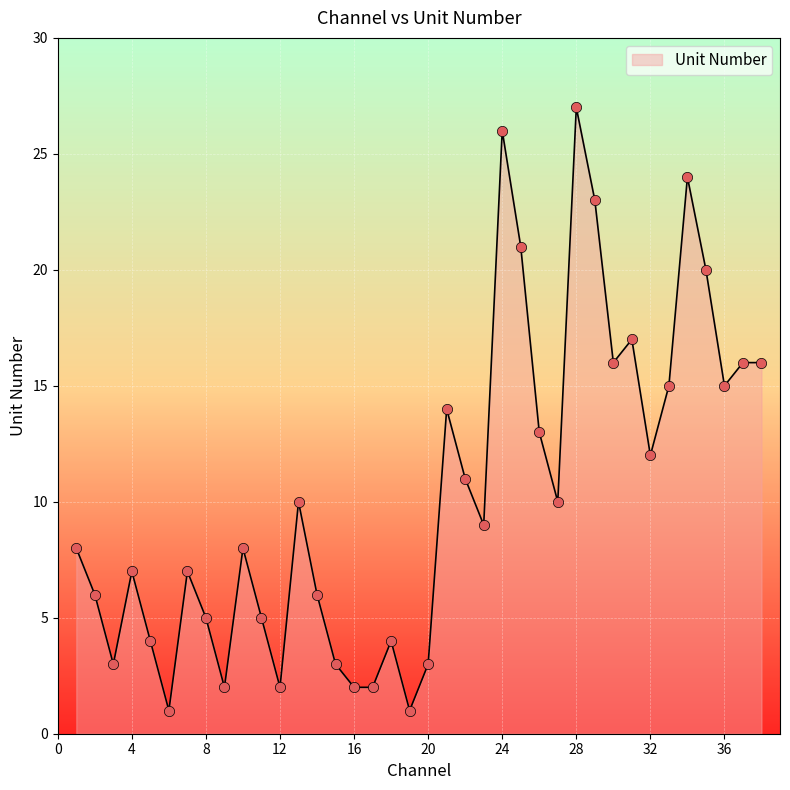

What is the difference between the maximum and minimum values?

26